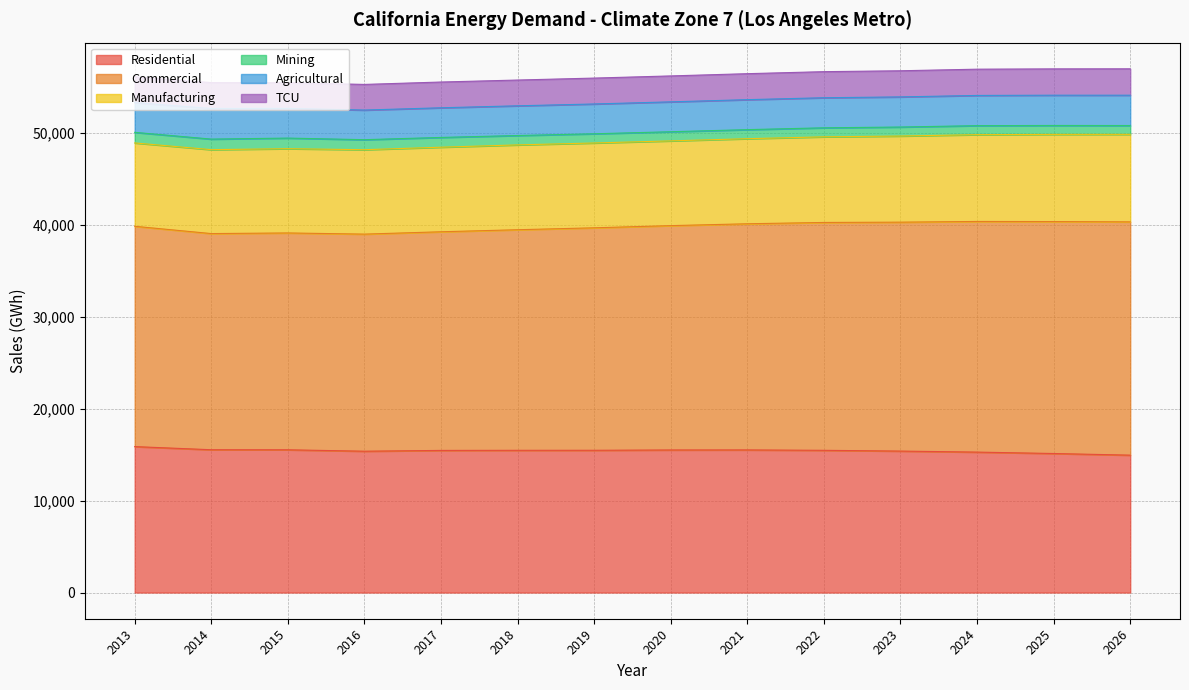

True or false: TCU and Agricultural cross at least once.

False